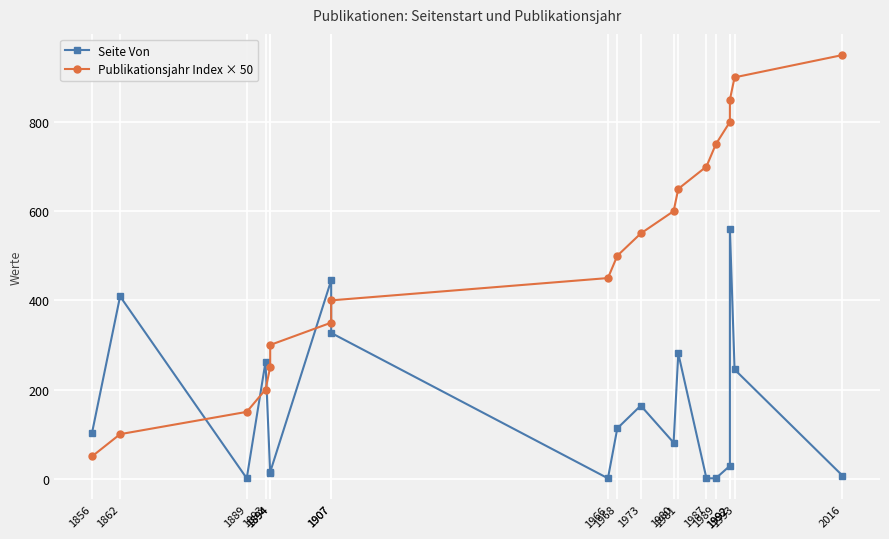

What is the average value of the Seite Von series?

161